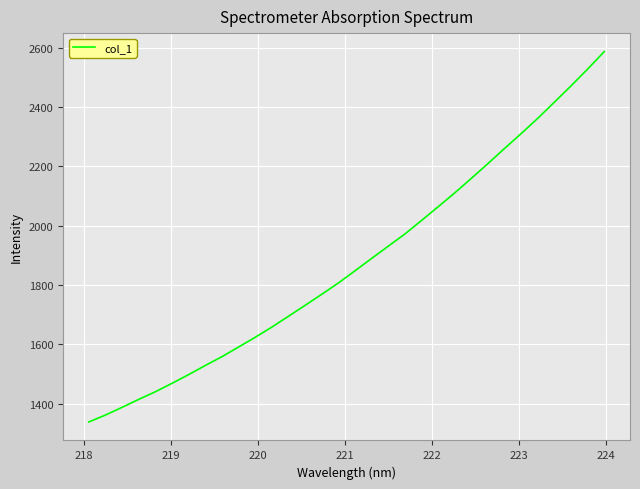

What is the maximum value shown in the chart?

2586.6